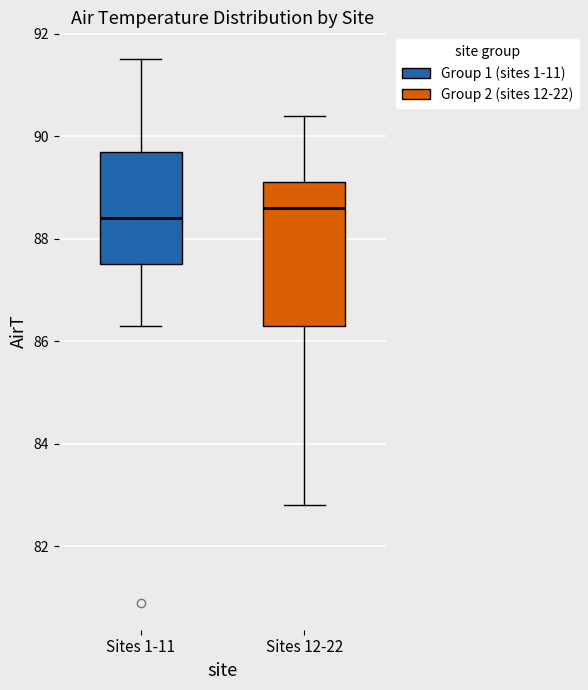

Reading left to right, transcribe this box plot: for each box, give where its median line is, the range the box spans, and where its two whiskers end, as read against the y-axis. The values are not printed on the chart, so give them approximately, as read against the axis.

Sites 1-11: median 88.4, box 87.6 to 89.8, whiskers 86.4 to 91.6
Sites 12-22: median 88.6, box 86.4 to 89.2, whiskers 82.8 to 90.4